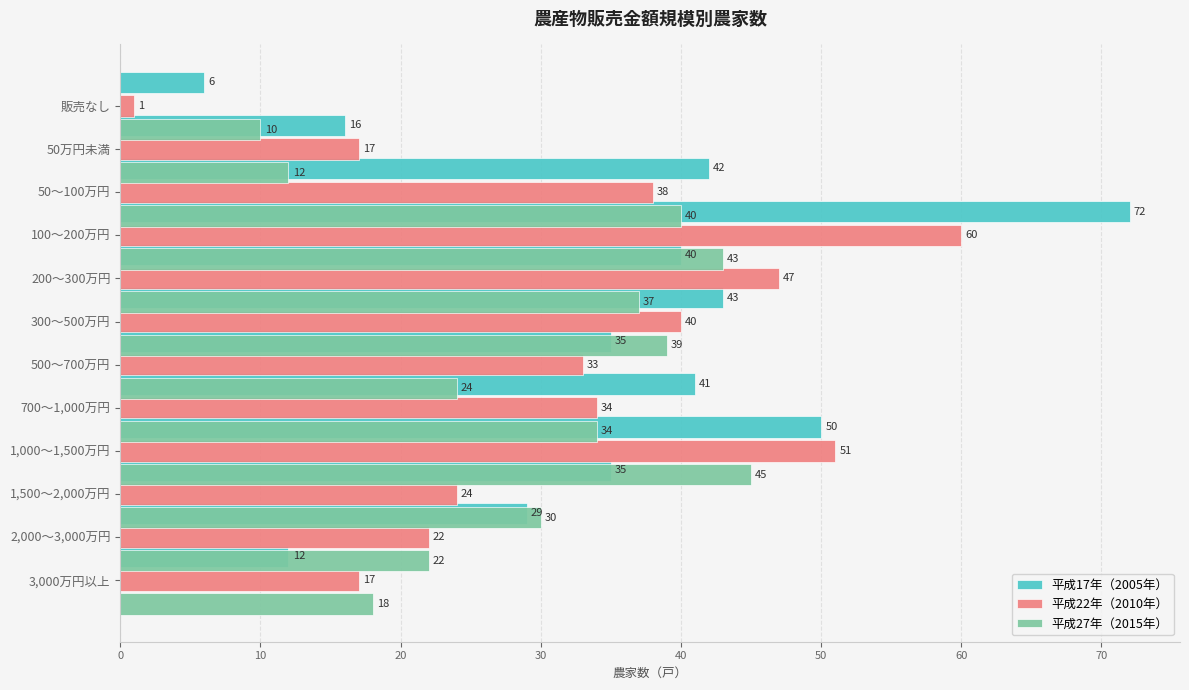

How many data points does each series have?

12